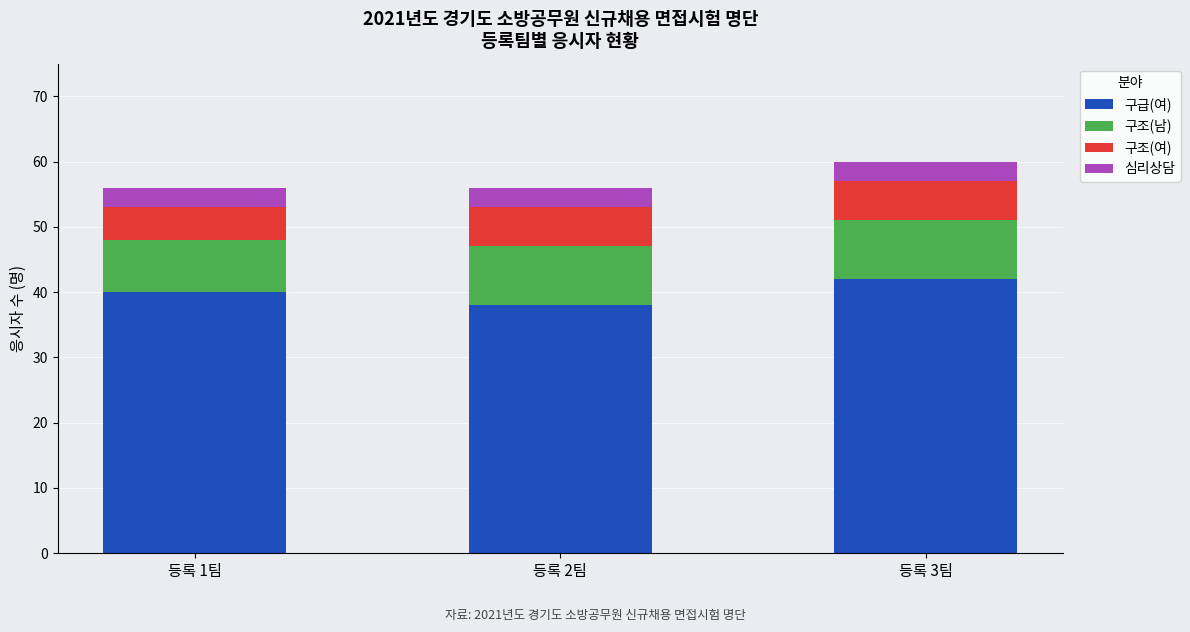

What is the total value across all series at 등록 3팀?

60